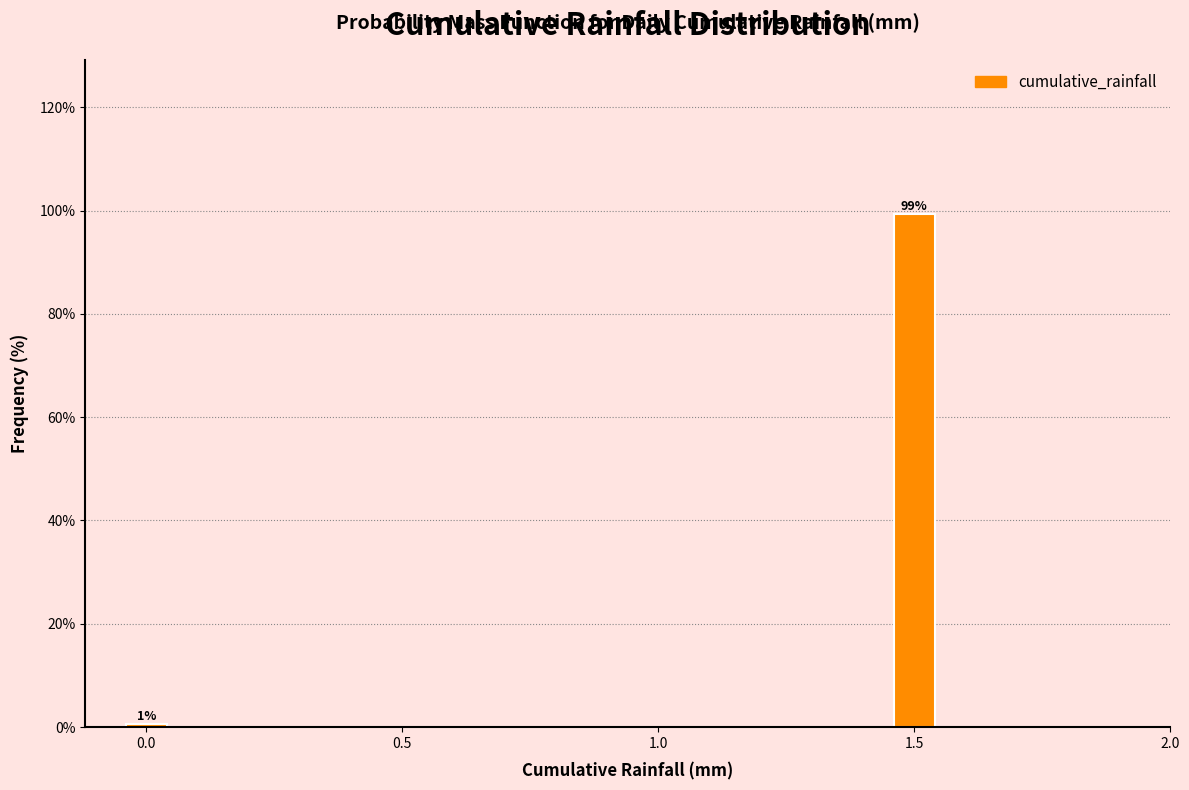

Between 1.5 and 0.0, which is larger?

1.5